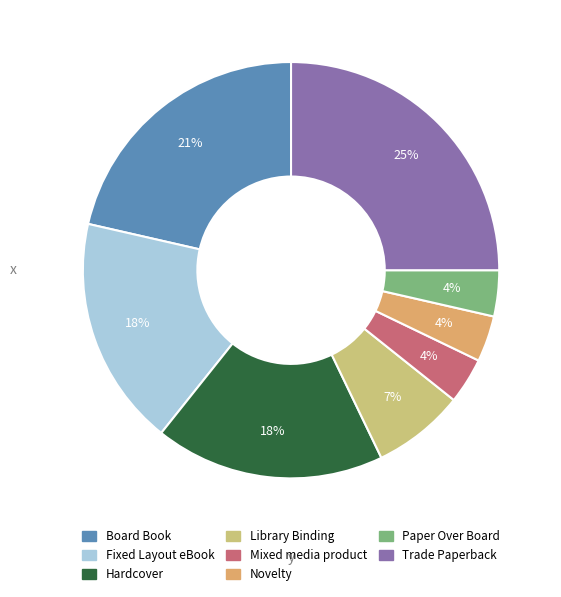

Rank the categories by value from highest to lowest.

Trade Paperback, Board Book, Fixed Layout eBook, Hardcover, Library Binding, Mixed media product, Novelty, Paper Over Board